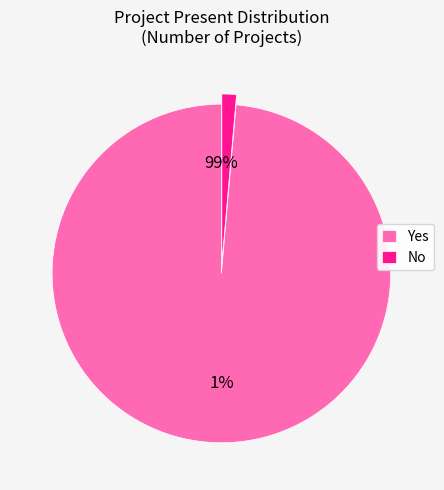

How many slices are in this pie chart?

2